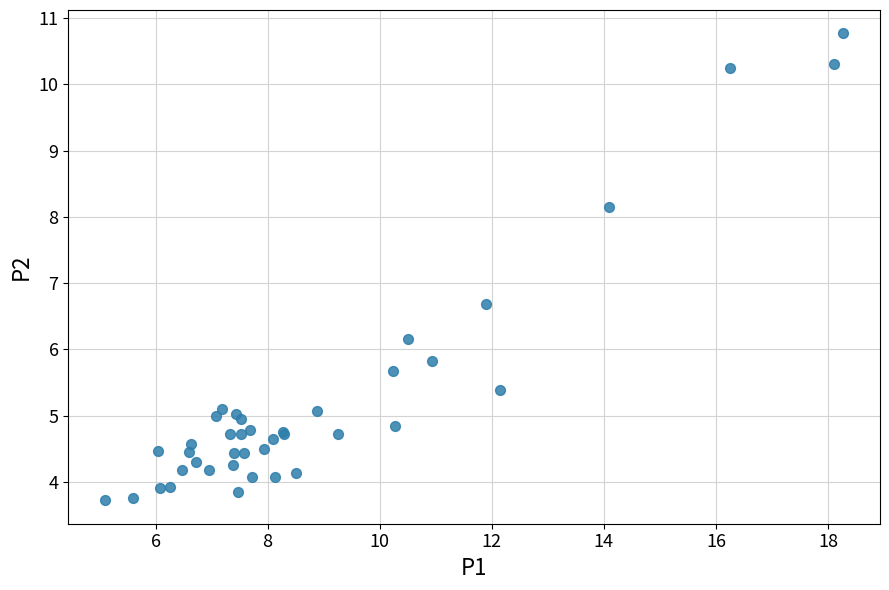

What Y value in the scatter plot is closest to 7?

6.7